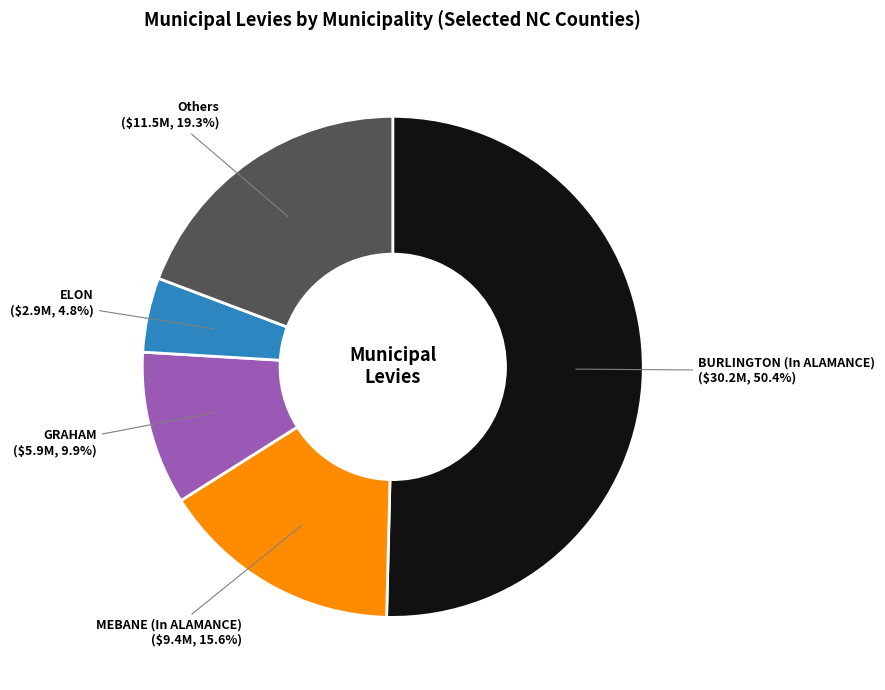

What percentage is NOT represented by Others?

80.7%